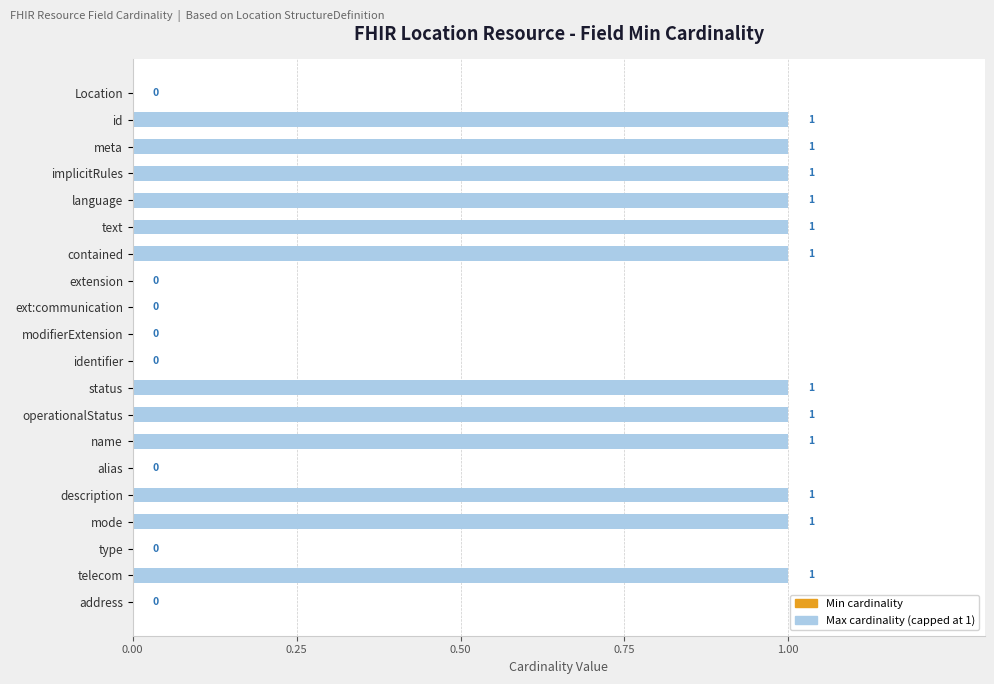

What is the sum of all values?

12